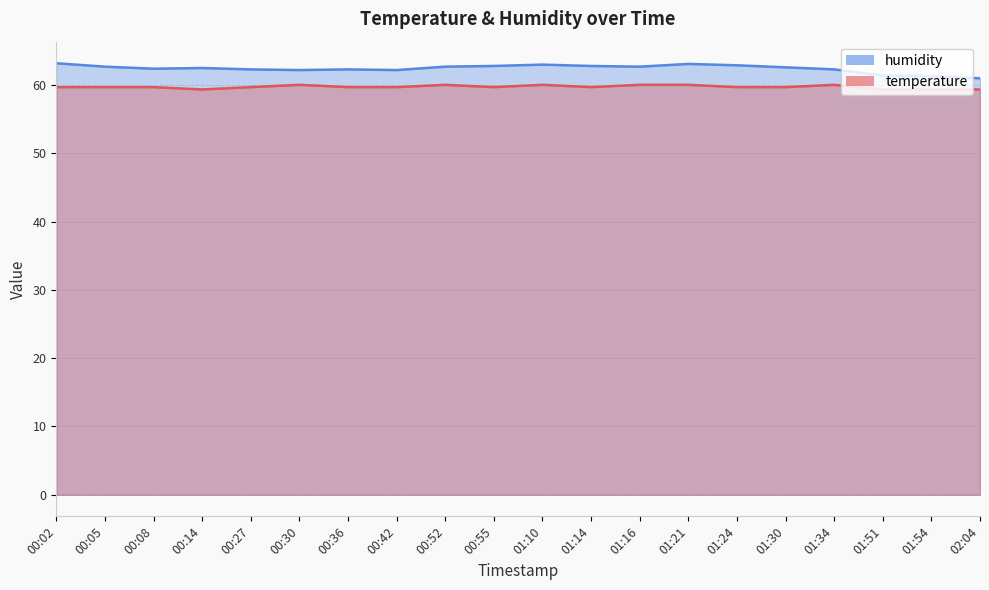

Which series has the widest spread of values?

humidity